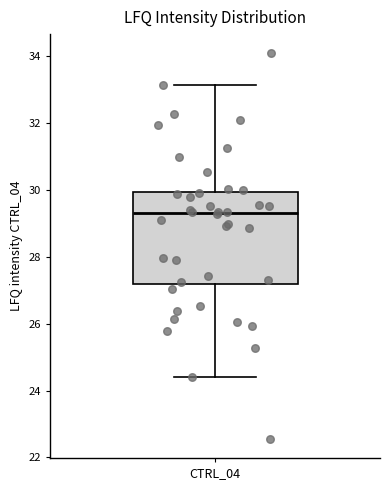

Where does the upper whisker of the box for CTRL_04 end on the y-axis? The values are not printed on the chart, so give them approximately, as read against the axis.

33.2